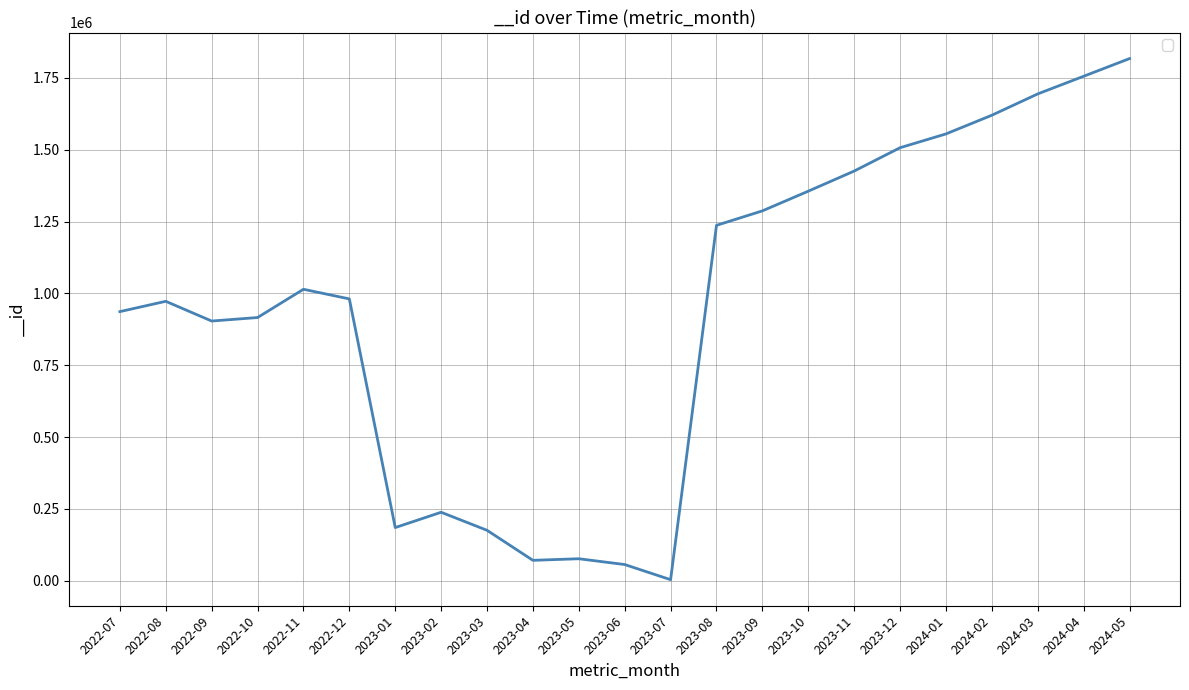

The value at 2023-08 is 1236749. True or false?

True